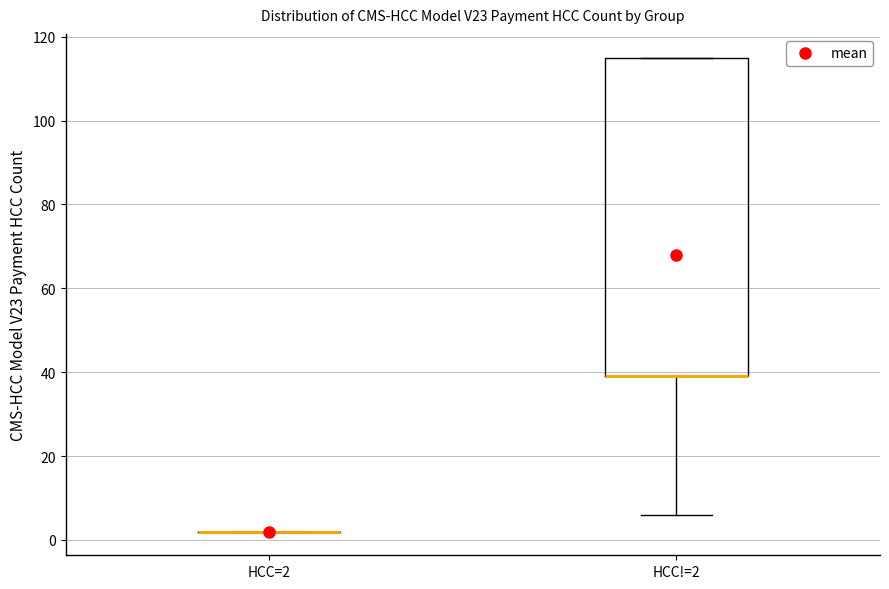

Comparing the boxes themselves (not the whiskers), which one is the tallest?

HCC!=2